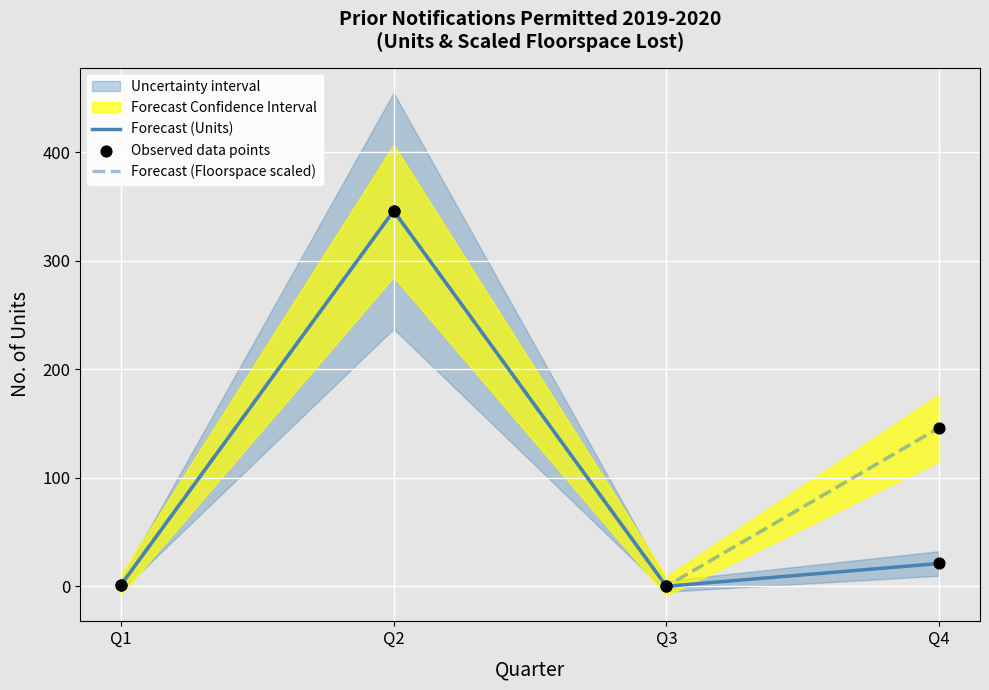

At which category is the sum across all series the highest?

Q2